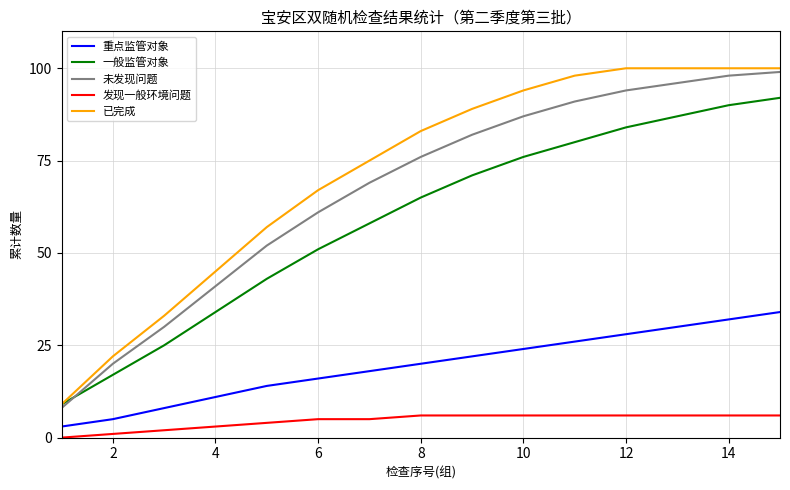

Which series has the largest total across all categories?

已完成